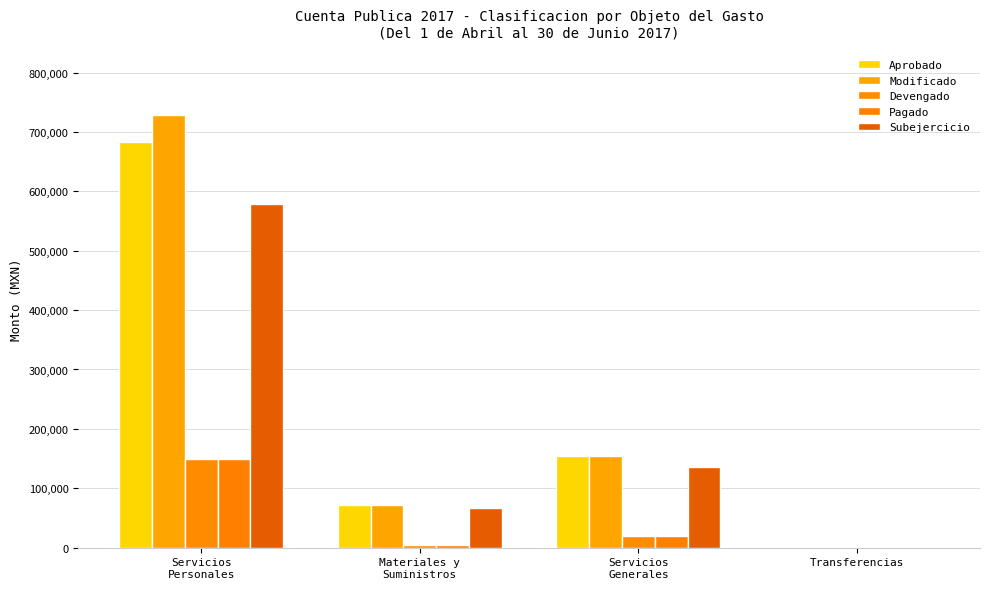

At how many categories does at least one series exceed 262962?

1